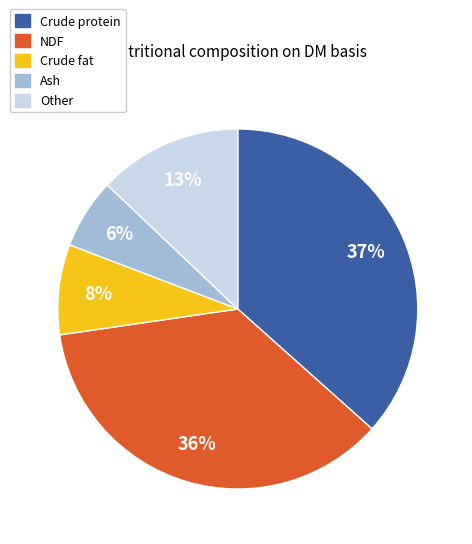

How many slices are in this pie chart?

5